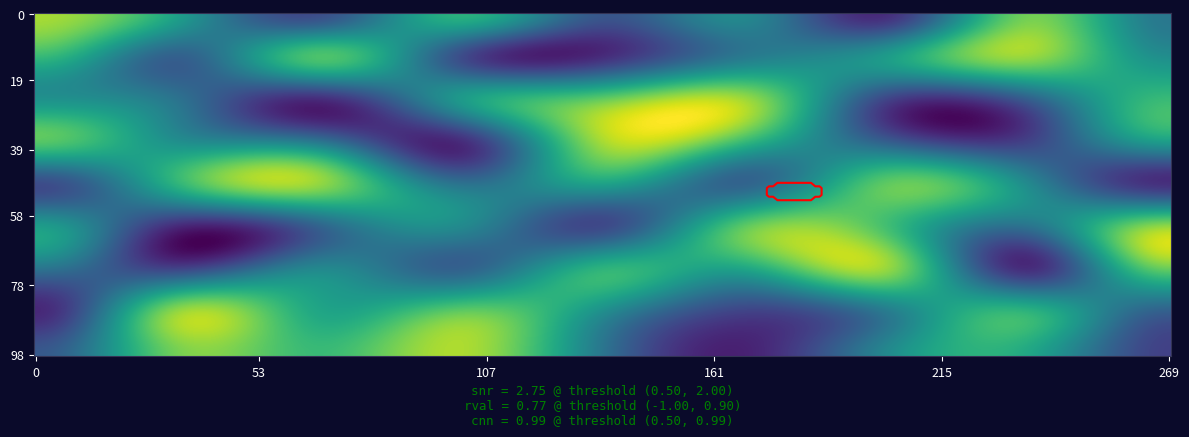

What is the smallest value displayed?

1